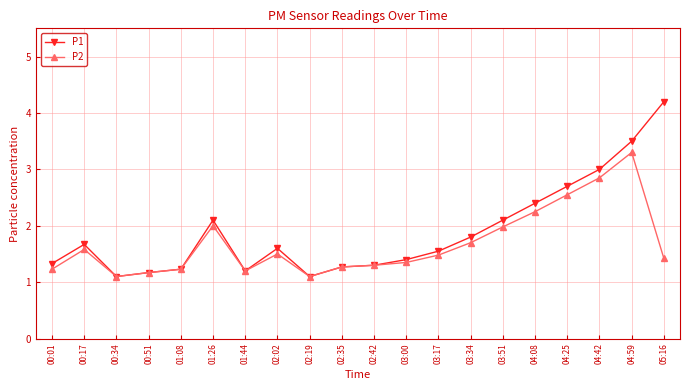

Where is the first local maximum for P1?

00:17